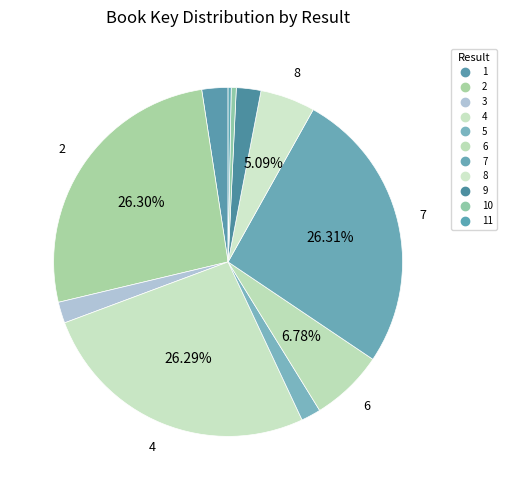

How many slices are in this pie chart?

11